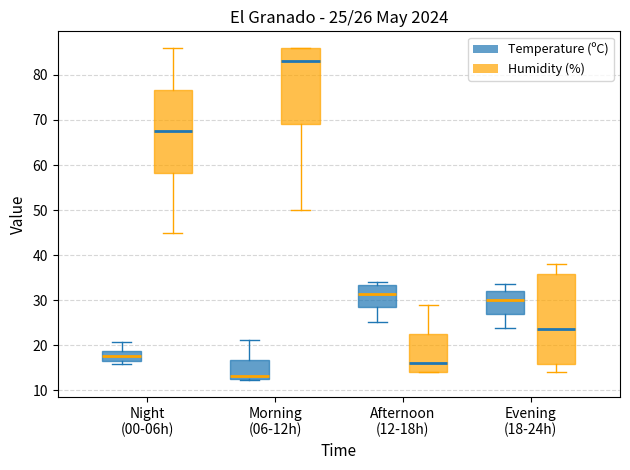

Comparing the boxes themselves (not the whiskers), which one is the tallest?

Evening (18-24h) (Humidity (%))